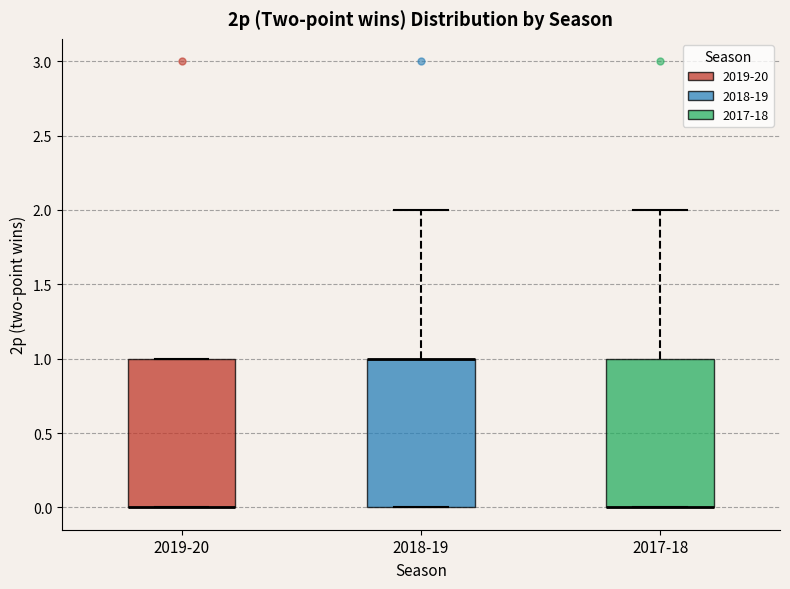

Reading left to right, transcribe this box plot: for each box, give where its median line is, the range the box spans, and where its two whiskers end, as read against the y-axis. The values are not printed on the chart, so give them approximately, as read against the axis.

2019-20: median 0 (drawn on the box's lower edge), box 0 to 1, whiskers 0 to 1
2018-19: median 1 (drawn on the box's upper edge), box 0 to 1, whiskers 0 to 2
2017-18: median 0 (drawn on the box's lower edge), box 0 to 1, whiskers 0 to 2